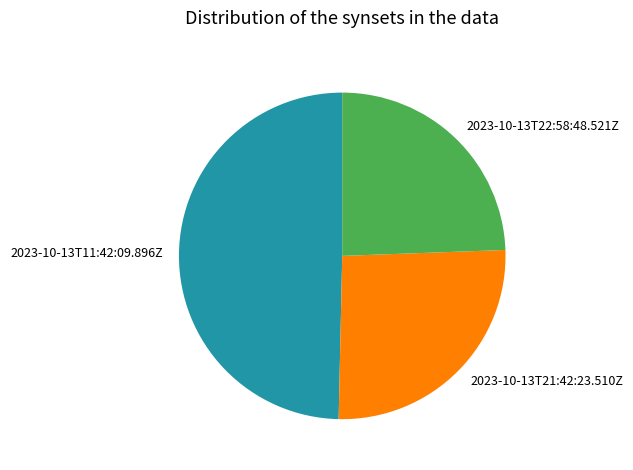

The 2023-10-13T11:42:09.896Z slice represents 62% of the pie. True or false?

False